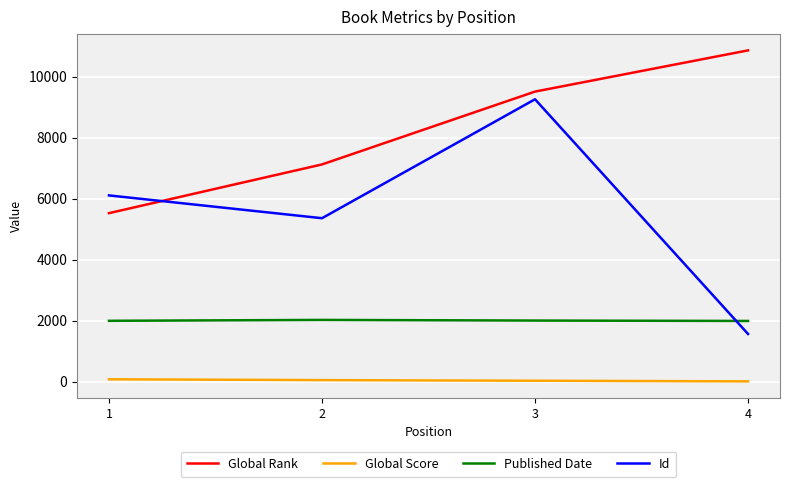

Where is the first local maximum for Id?

3